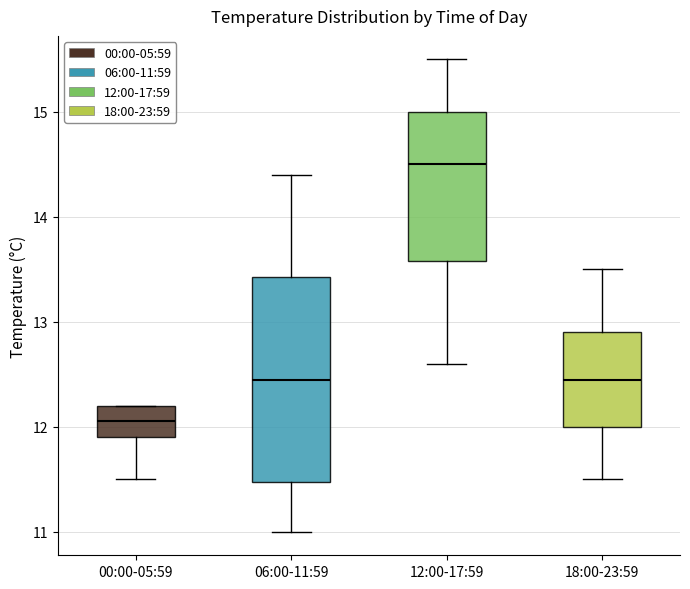

Reading left to right, read every box against the y-axis: the position of its median line, the range the box covers, and the ends of its whiskers. The values are not printed on the chart, so give them approximately, as read against the axis.

00:00-05:59: median 12.1, box 11.9 to 12.2, whiskers 11.5 to 12.2
06:00-11:59: median 12.5, box 11.5 to 13.4, whiskers 11.0 to 14.4
12:00-17:59: median 14.5, box 13.6 to 15.0, whiskers 12.6 to 15.5
18:00-23:59: median 12.5, box 12.0 to 12.9, whiskers 11.5 to 13.5